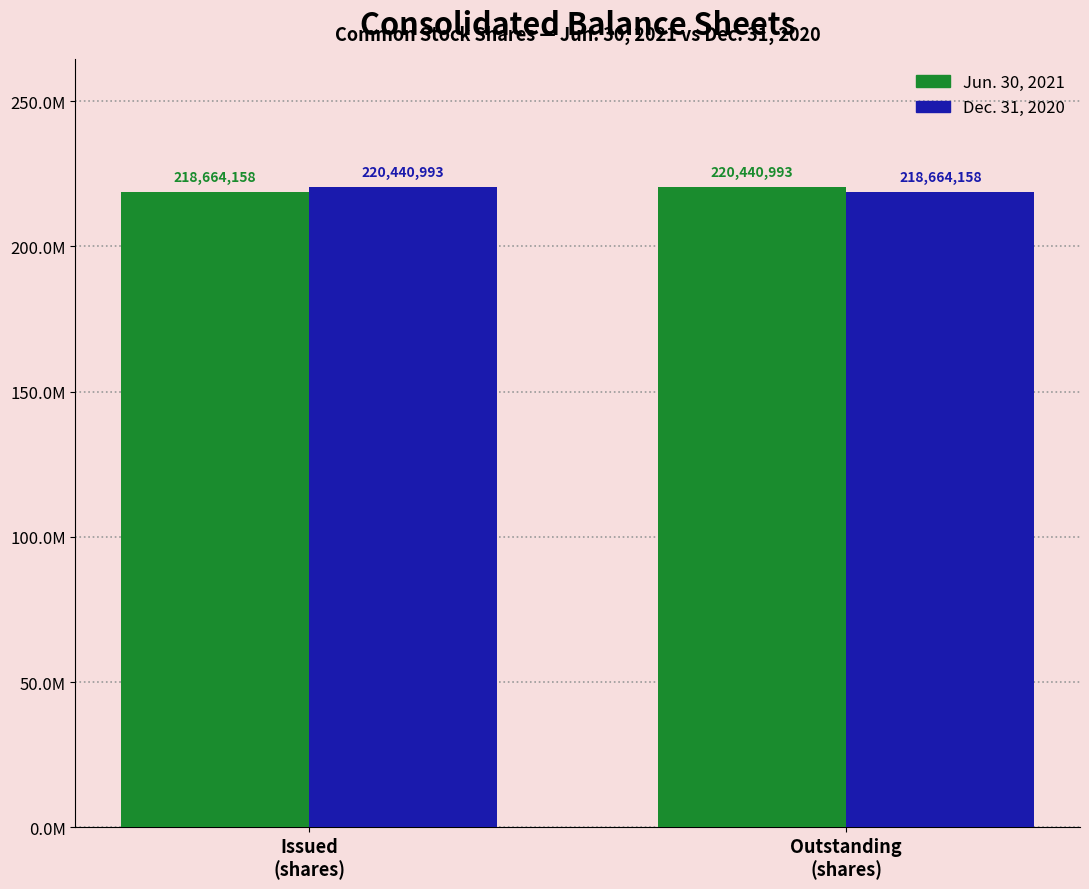

What is the sum of all Jun. 30, 2021 values?

439105151